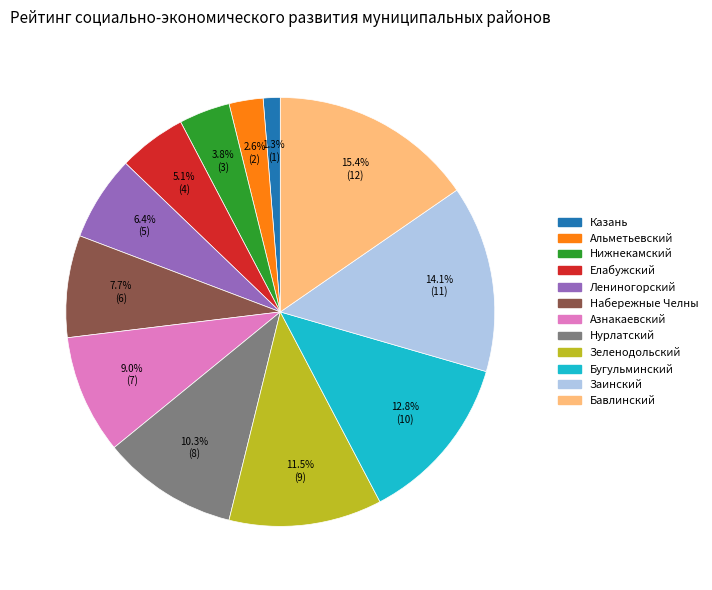

Does Лениногорский account for over 50% of the chart?

No